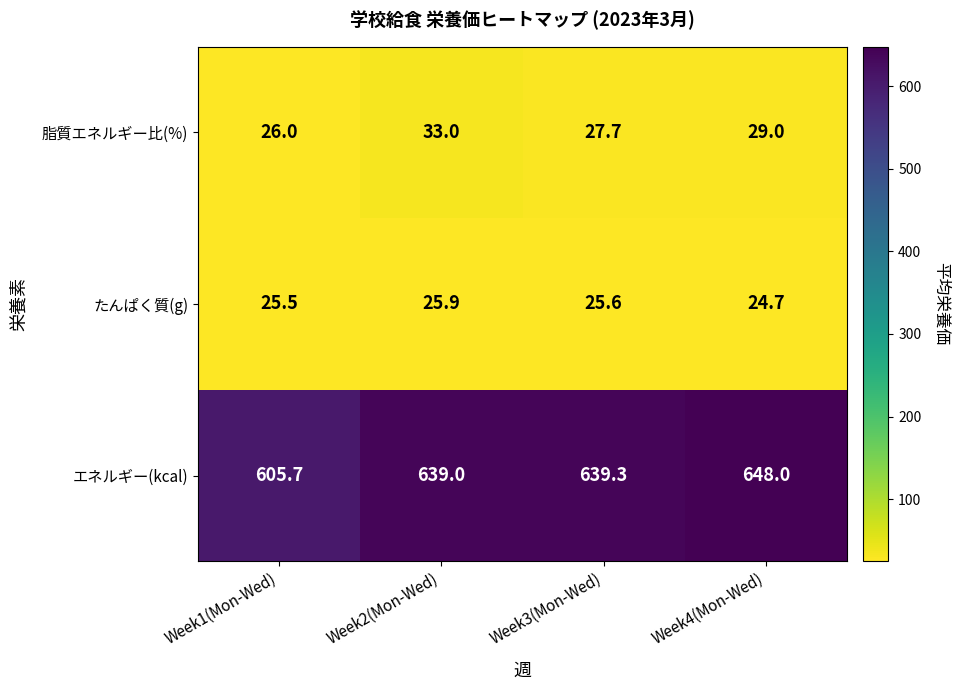

What is the greatest value displayed?

648.0